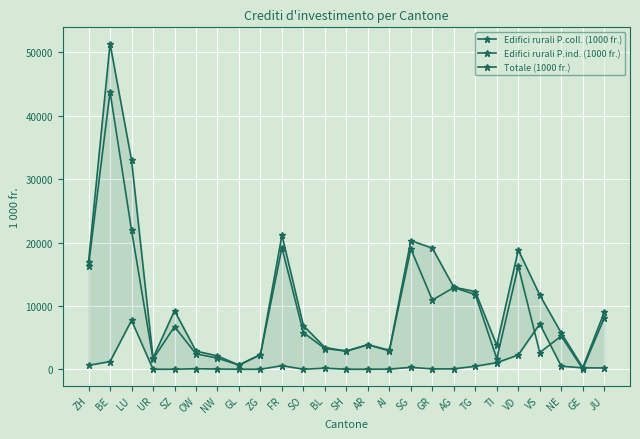

What is the maximum value shown in the chart?

51401